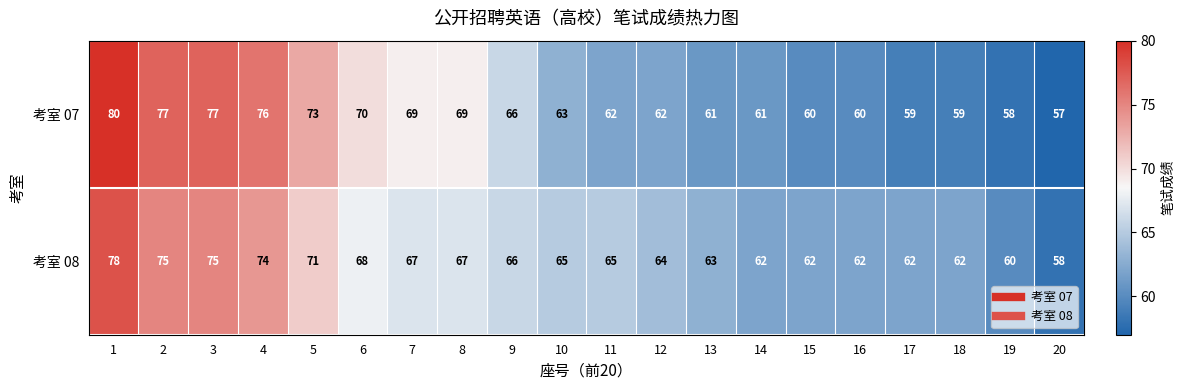

Which series has the largest total across all categories?

考室 08